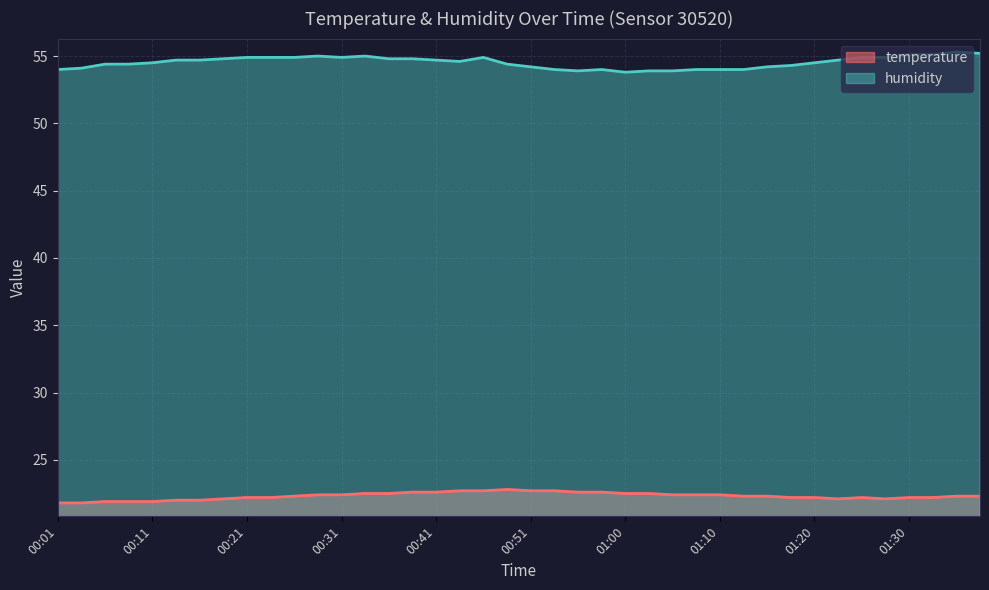

Is it true that humidity equals 71.4 at 00:21?

False